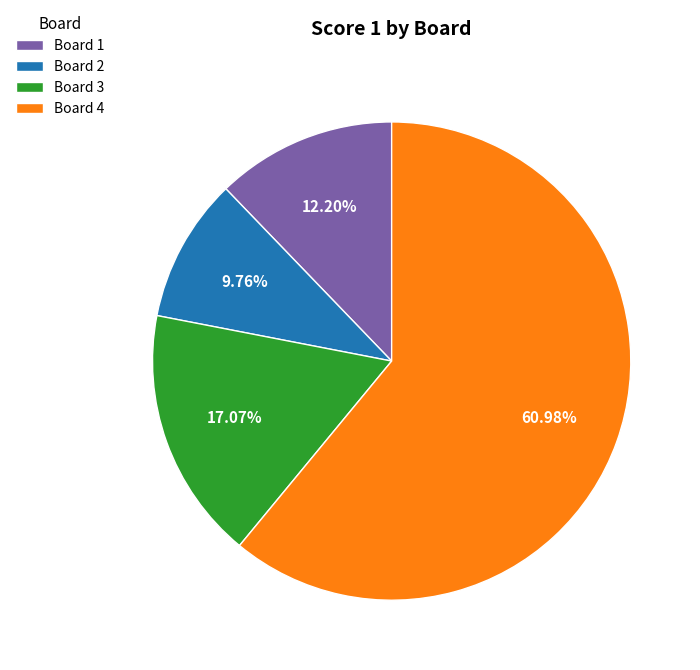

Is the sum of Board 4 and Board 3 greater than half?

Yes